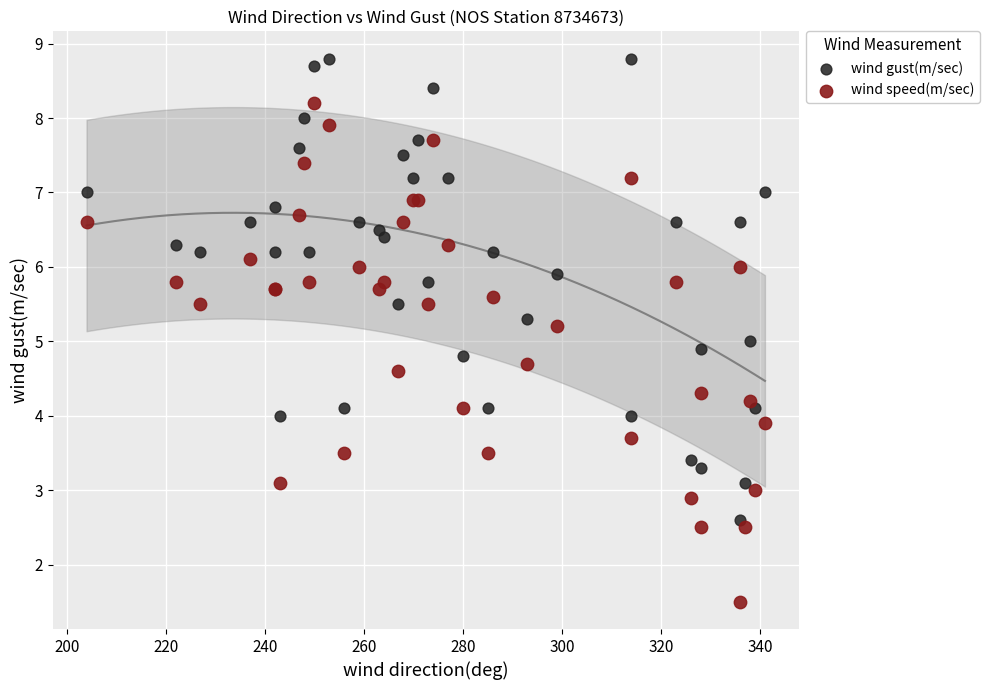

Which series has the widest spread of Y values?

wind speed(m/sec)